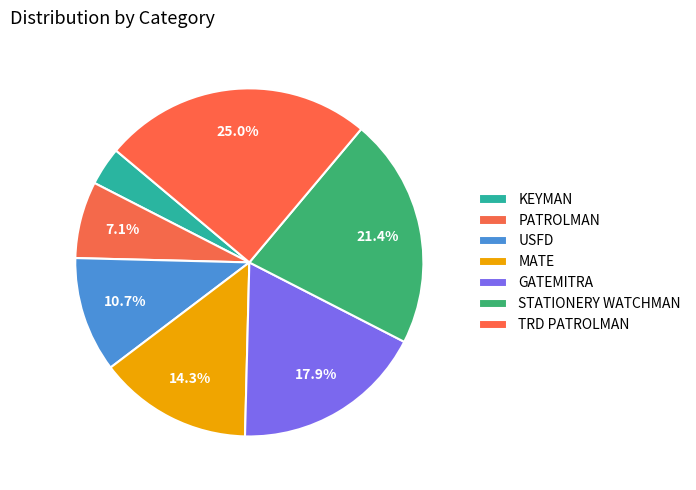

To the nearest percent, what is the average slice percentage?

14%